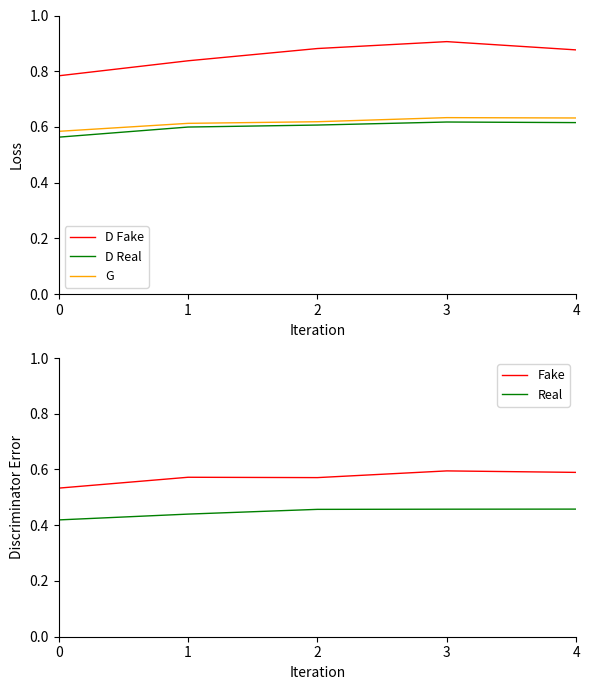

How many D Real values are between 0 and 1?

5